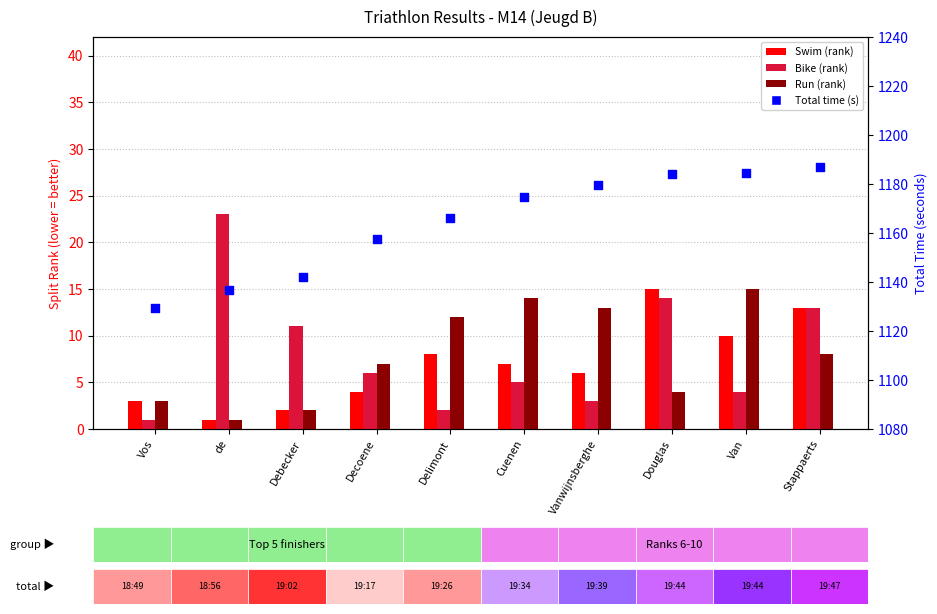

Which series contains the lowest Y value?

Swim (rank)